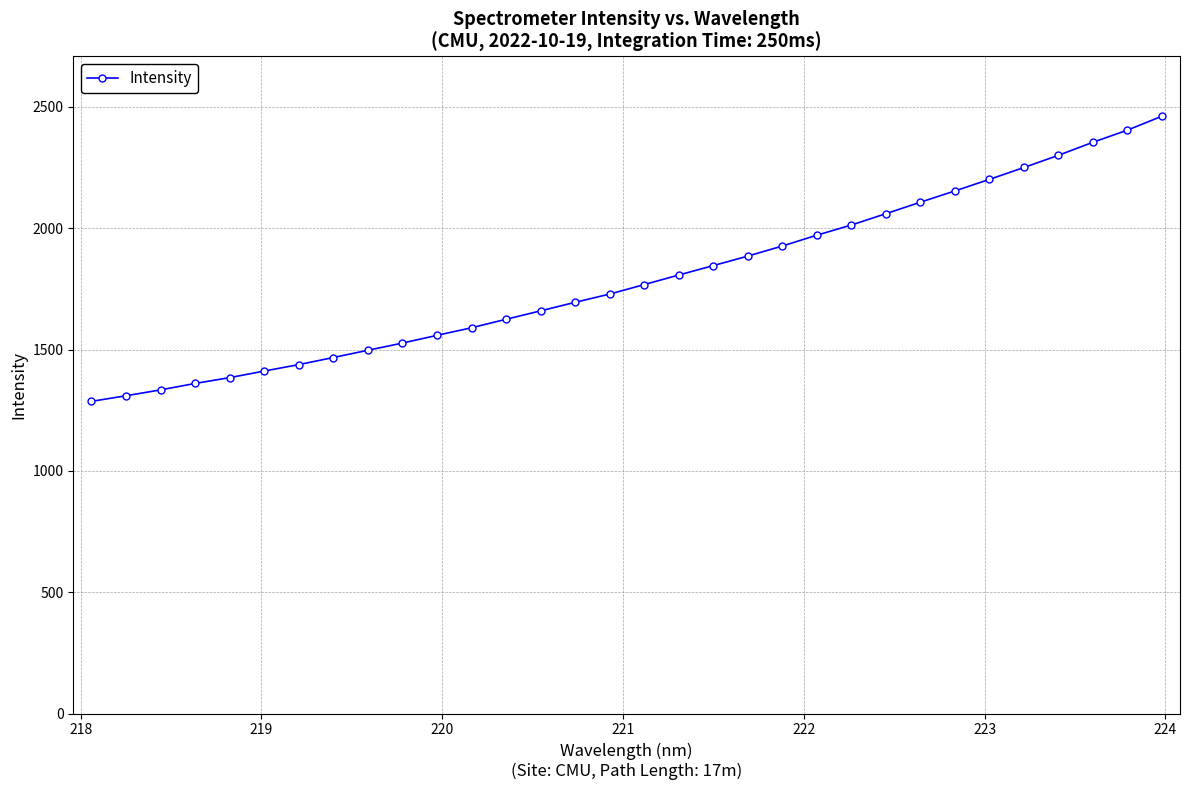

What is the difference between the second highest and minimum values?

1117.7